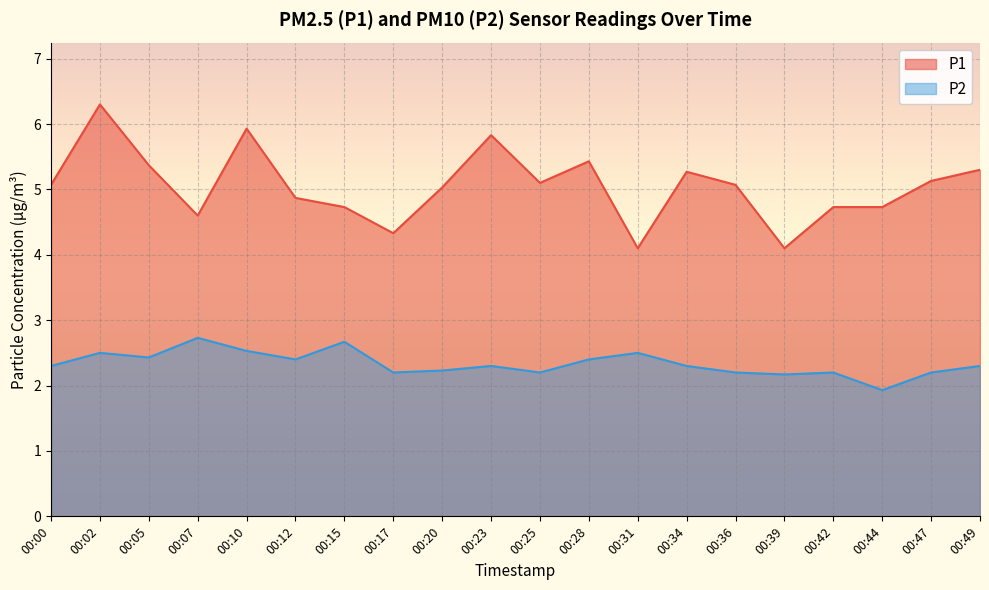

Is it true that P2 equals 3.2 at 00:44?

False